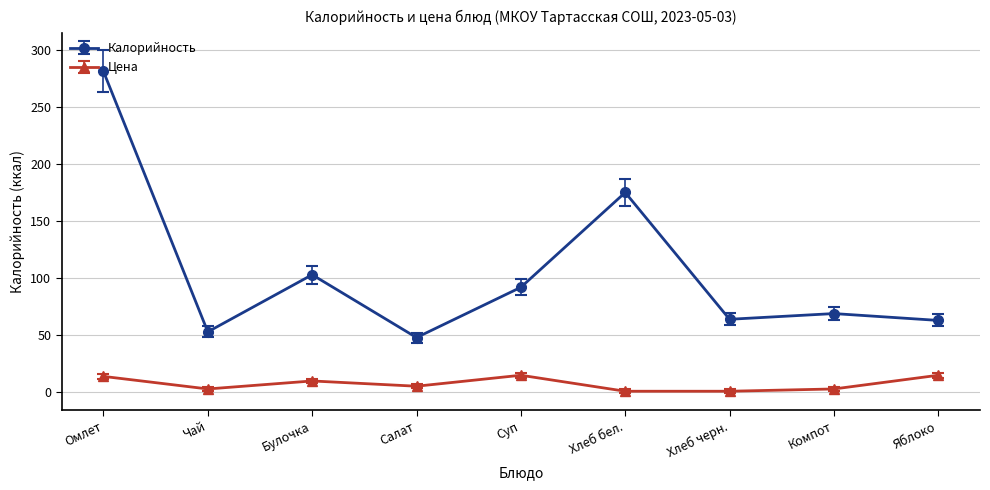

What is the difference between the highest and lowest values at Яблоко?

48.0